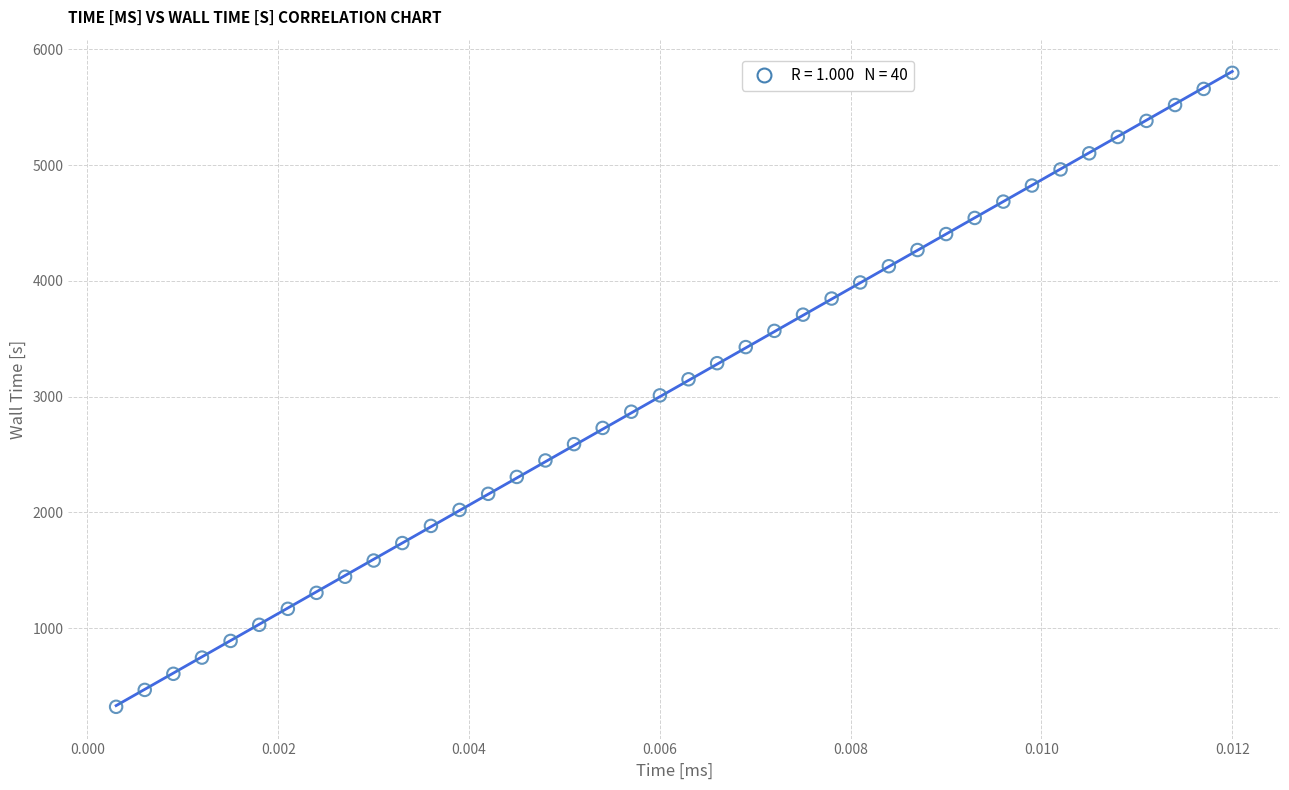

What is the range of Y values (max minus min)?

5474